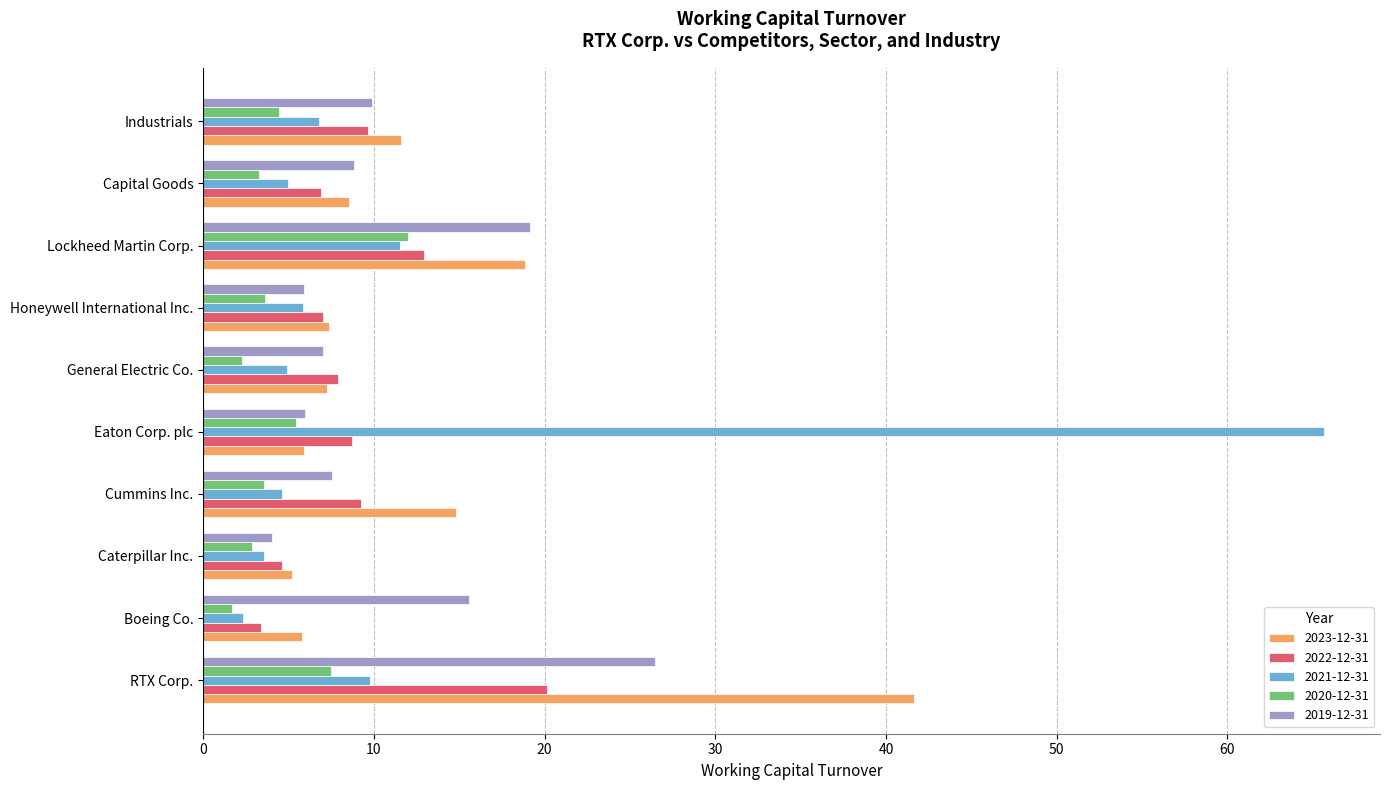

List the series in order of their peak value, highest first.

2021-12-31, 2023-12-31, 2019-12-31, 2022-12-31, 2020-12-31